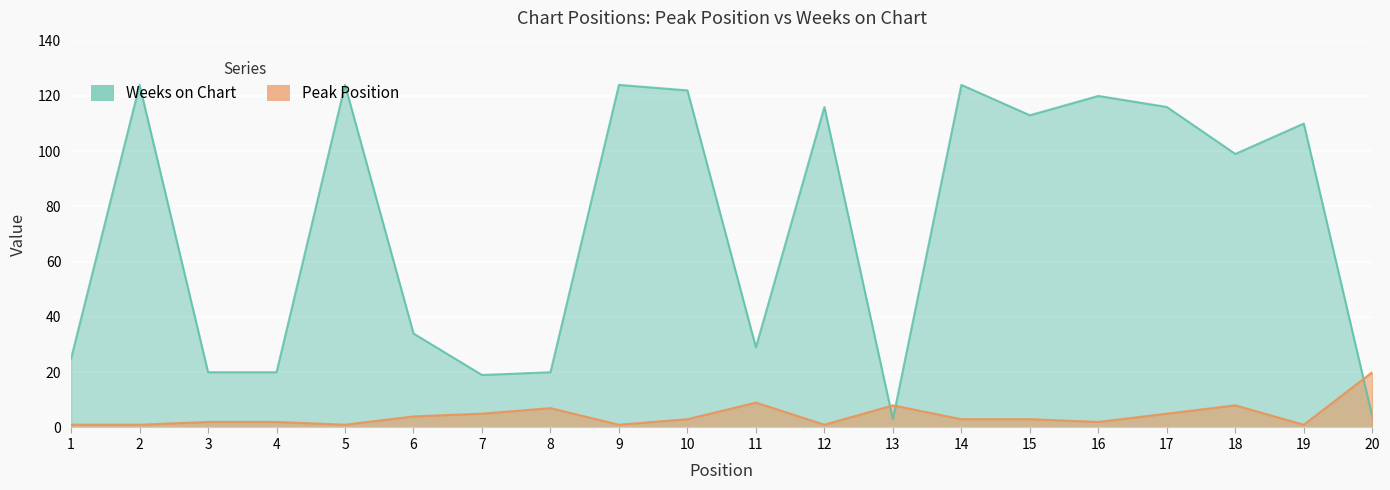

After their last crossing, which series has the higher values: Peak Position or Weeks on Chart?

Peak Position